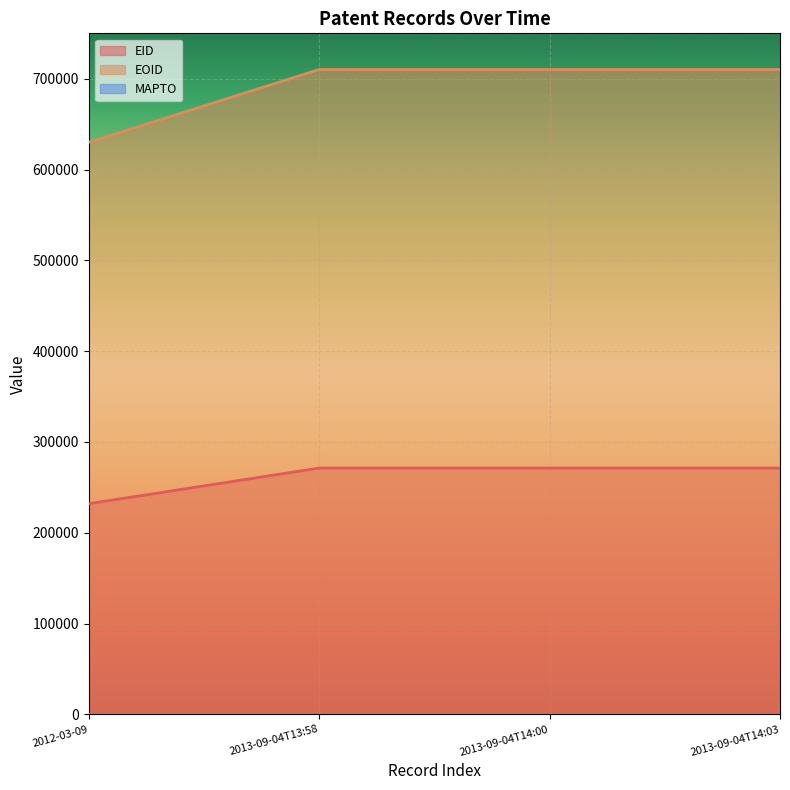

Between 2013-09-04T14:03 and 2013-09-04T14:00, which is larger?

2013-09-04T14:03